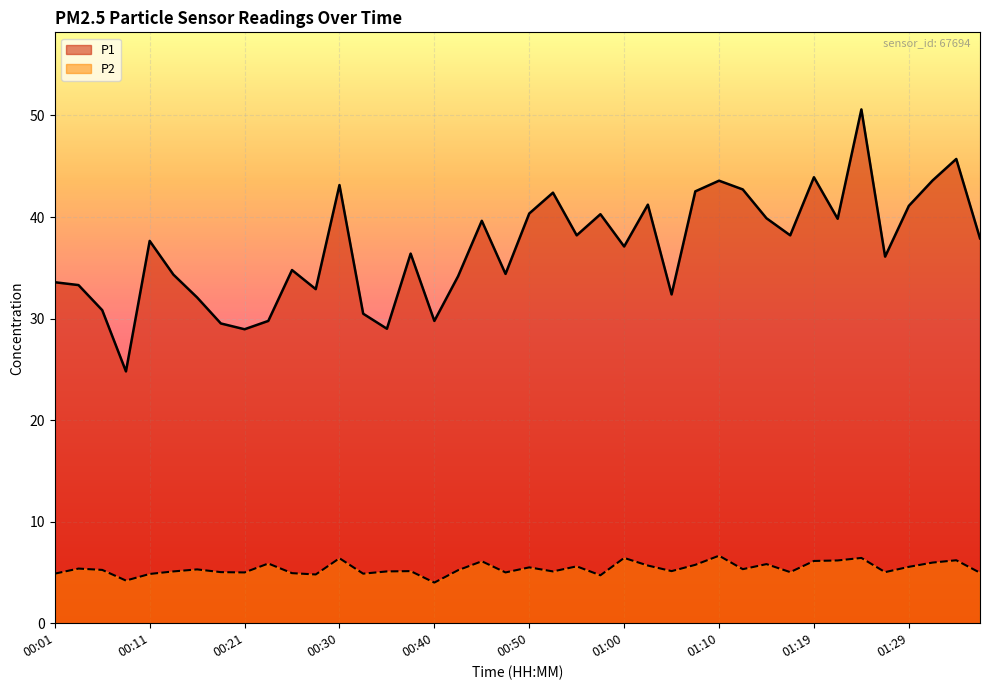

What is the approximate value of P2 at 01:31?

6.0